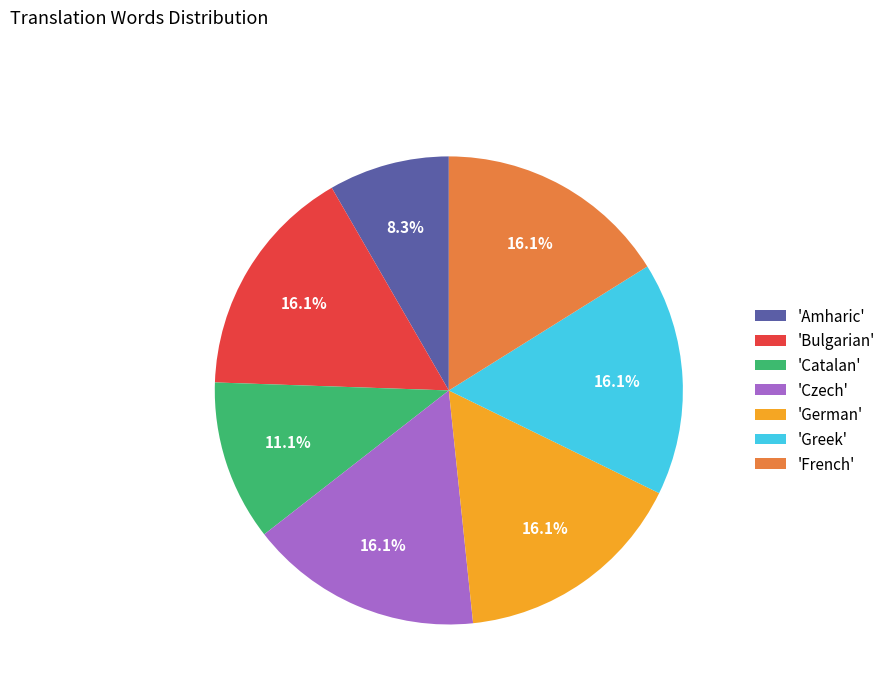

Which slice is the smallest?

'Amharic'